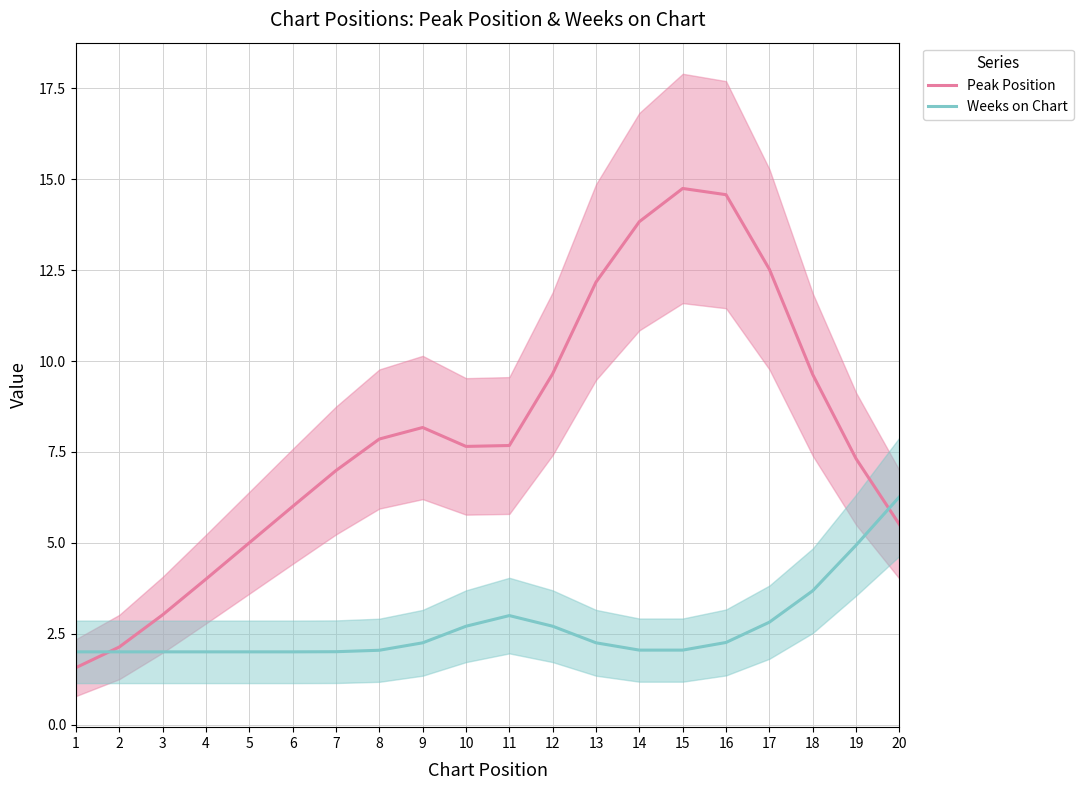

What is the smallest value displayed?

1.6